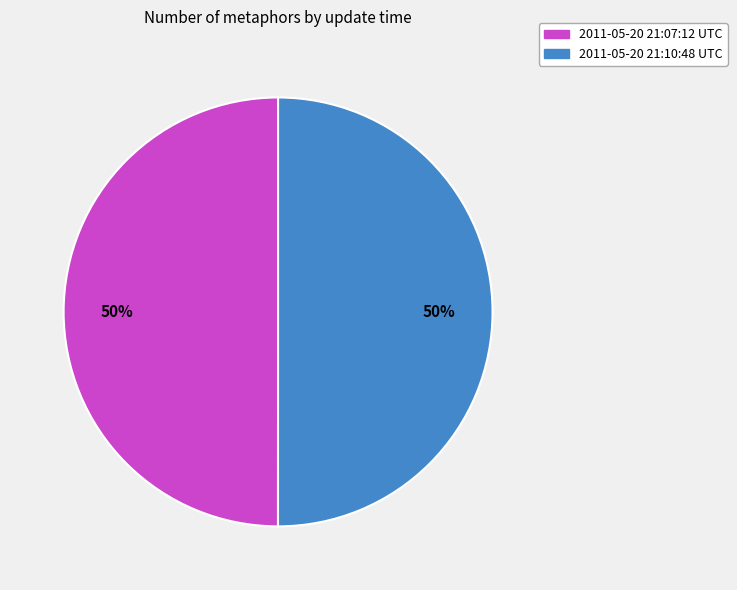

To the nearest percent, what is the average slice percentage?

50%